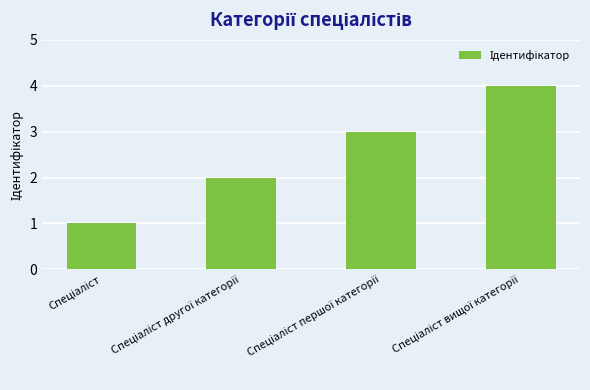

What is the greatest value displayed?

4